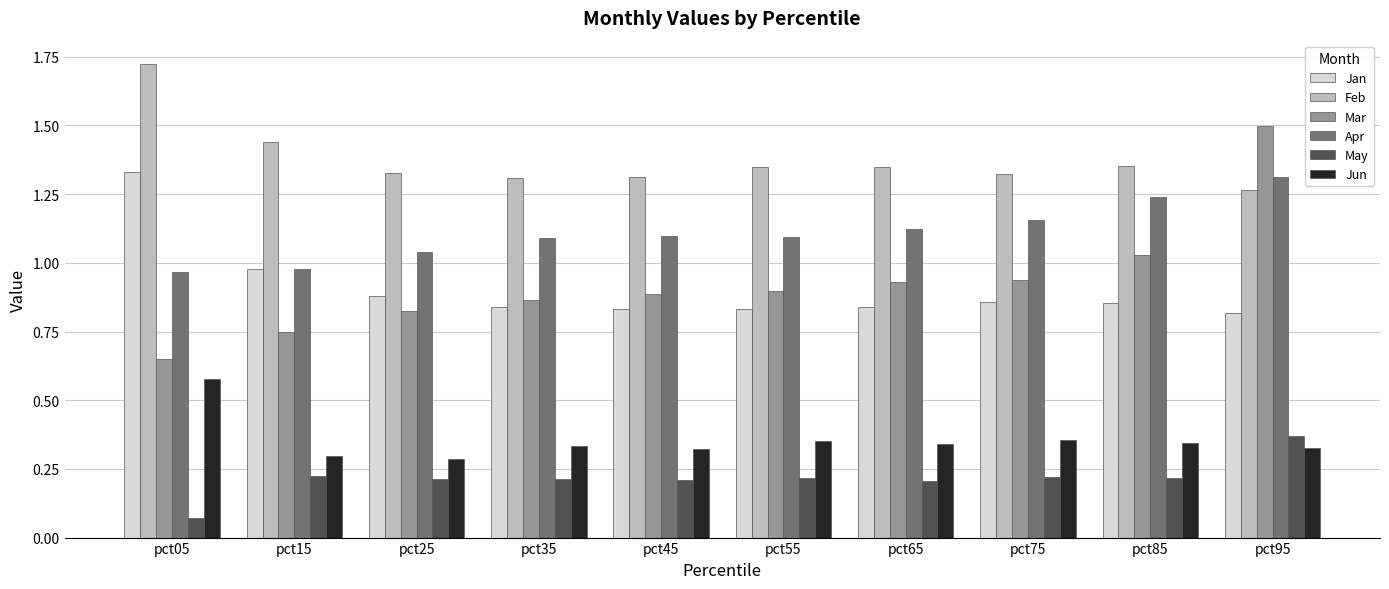

At how many categories does at least one series exceed 1?

10